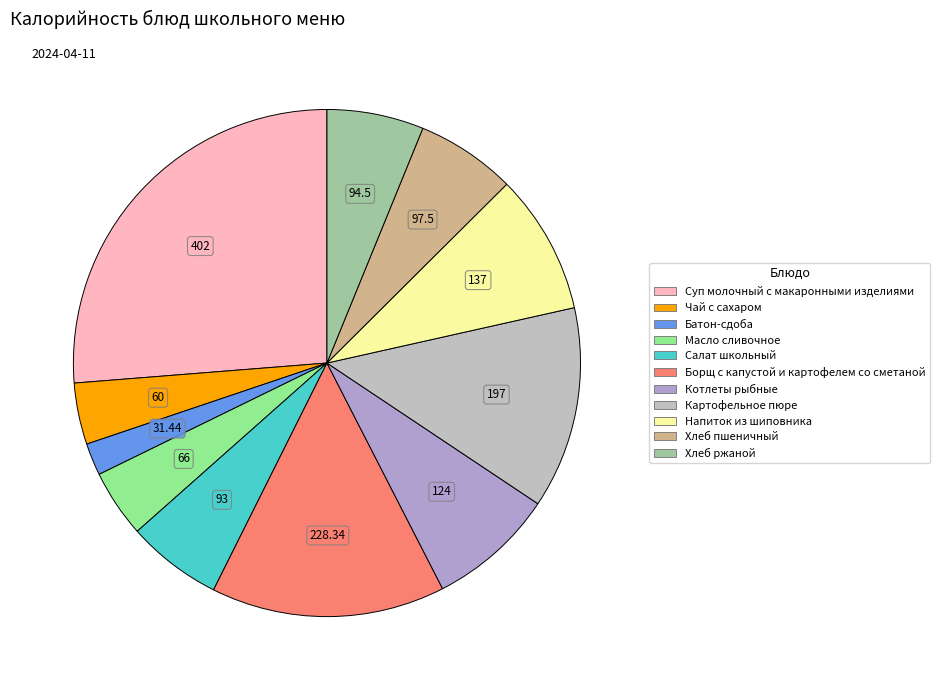

To the nearest percent, what portion does Масло сливочное represent?

4%